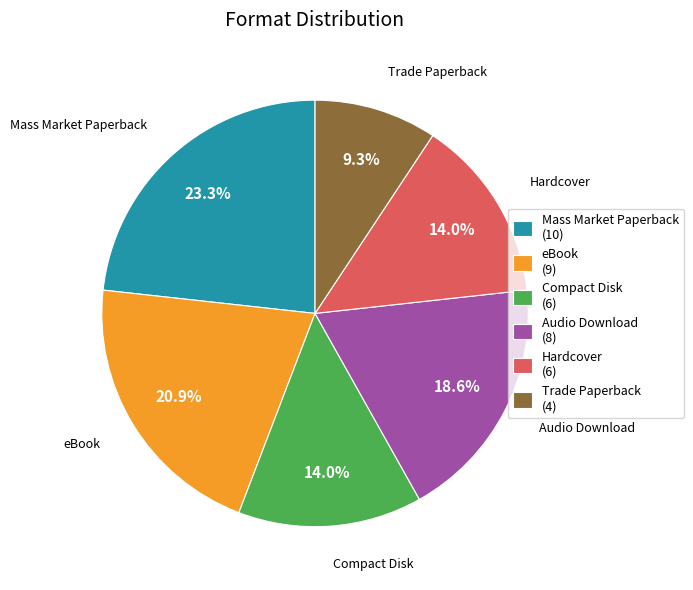

Between eBook and Compact Disk, which is larger?

eBook